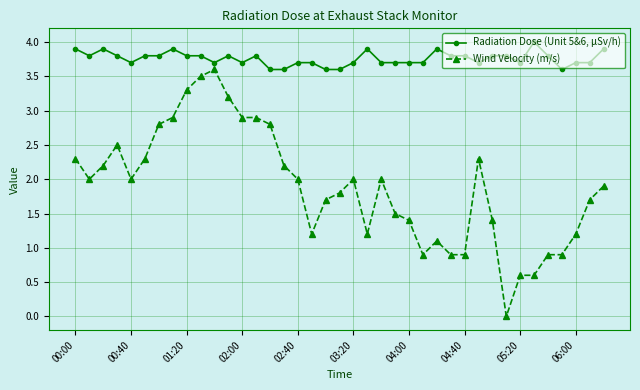

How many Radiation Dose (Unit 5&6, μSv/h) values are between 3 and 4?

39